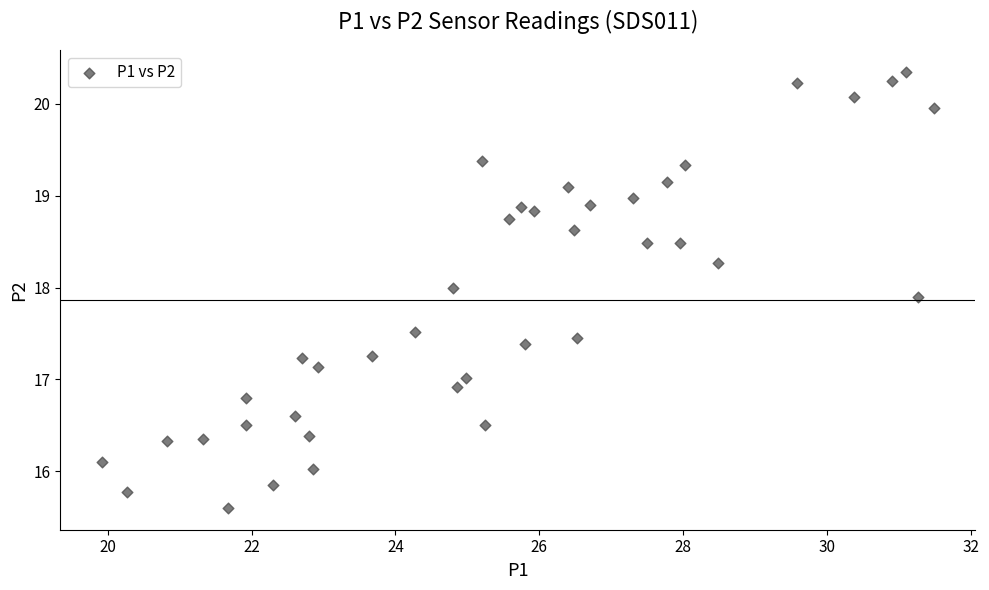

What is the range of X values (max minus min)?

11.6